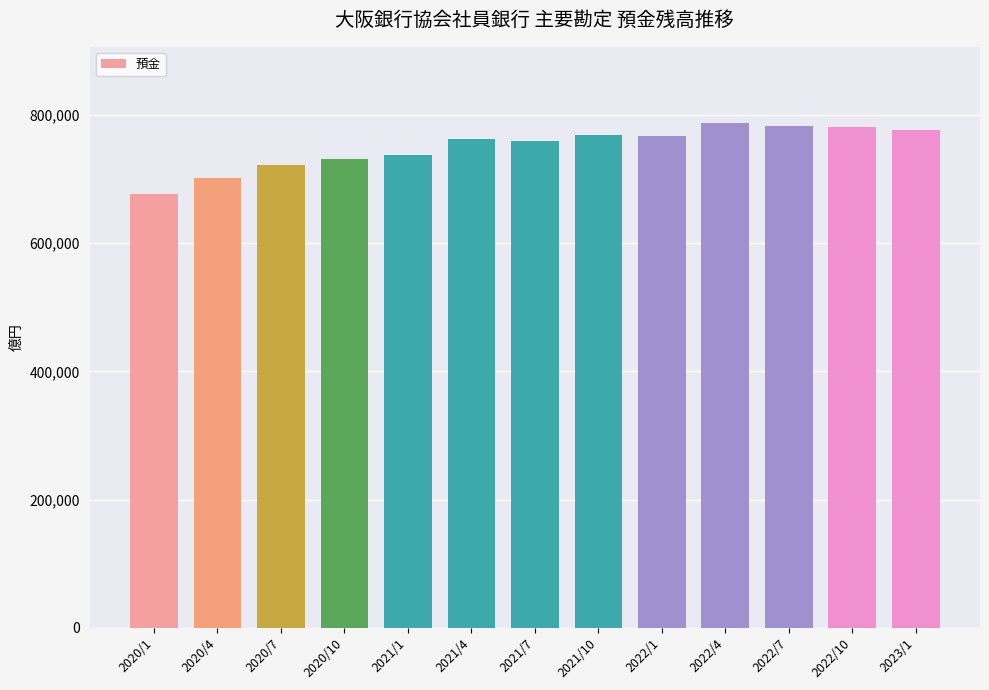

What is the label of the 11th bar from the right?

2020/7